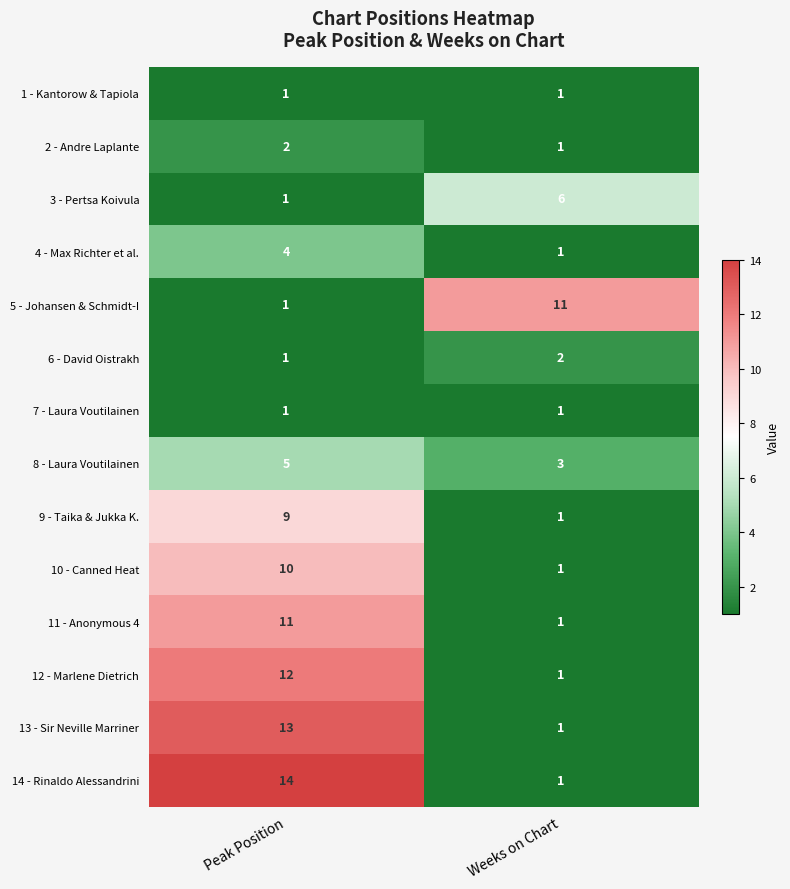

Read the 5 - Johansen & Schmidt-I value at Weeks on Chart.

11